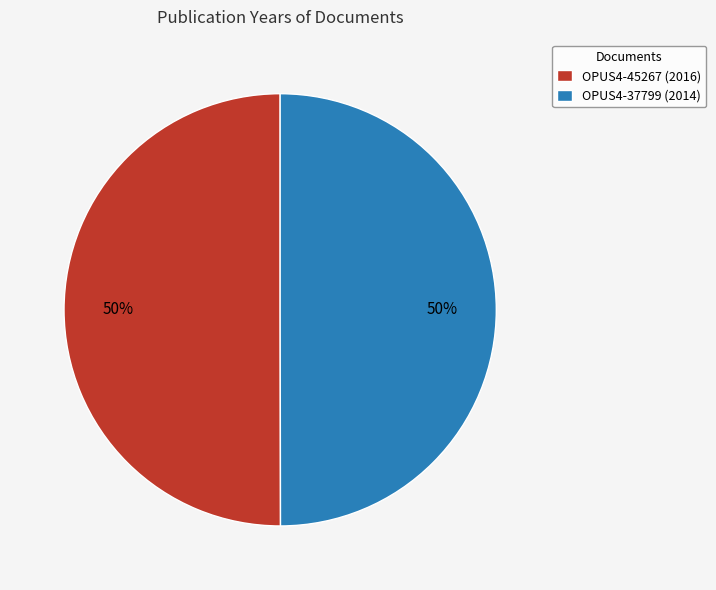

What is the ratio of the value at OPUS4-45267 (2016) to the value at OPUS4-37799 (2014)?

1.0